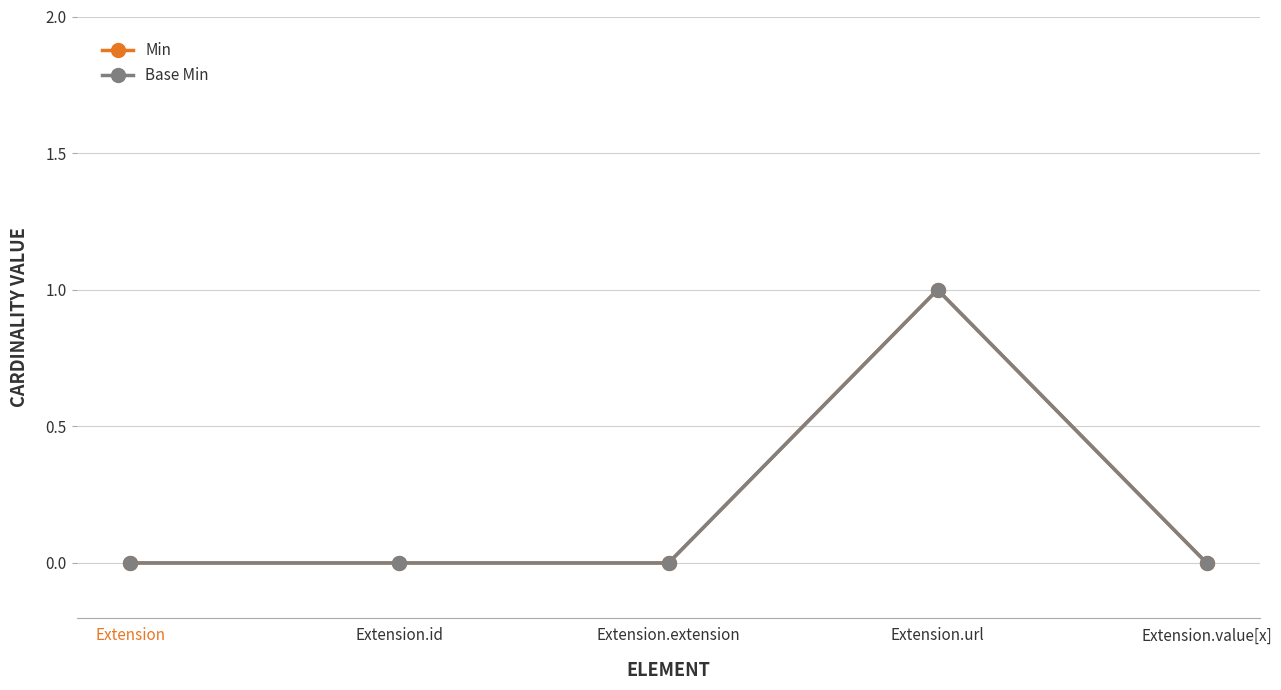

Is the value of Base Min at Extension.id greater than the value of Min at Extension.url?

No